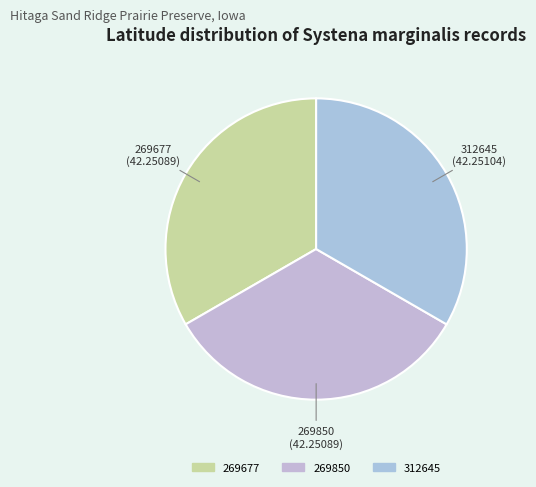

Is the sum of 269850 and 269677 greater than half?

Yes